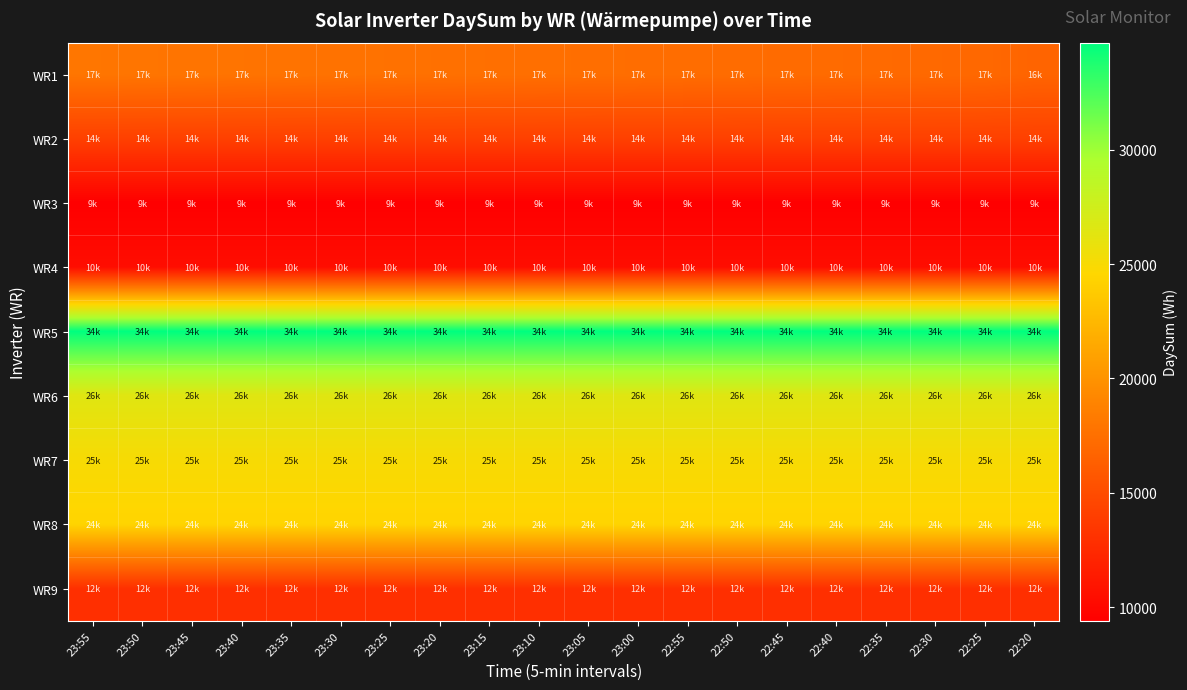

Which has a higher value, 22:20 or 23:35?

23:35